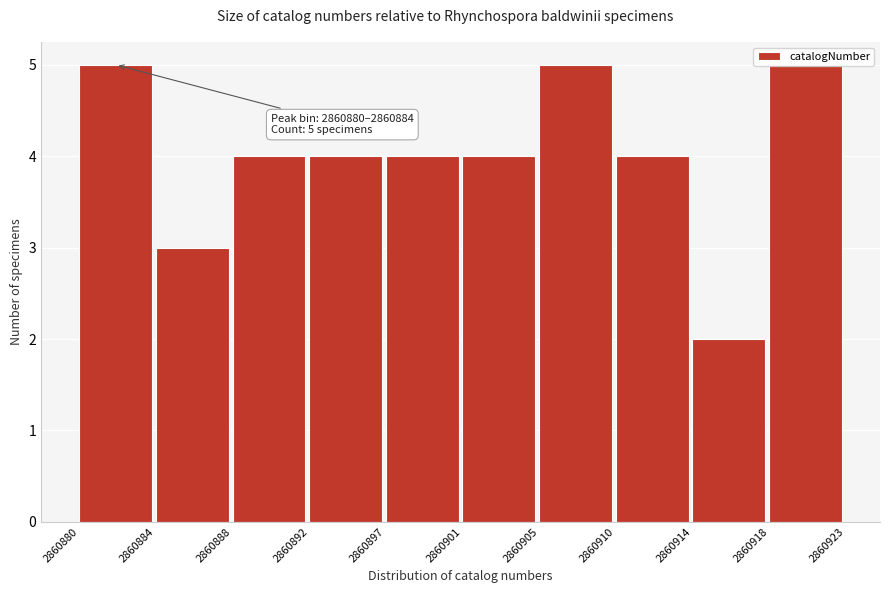

Which label corresponds to the smallest value in the chart?

2860914